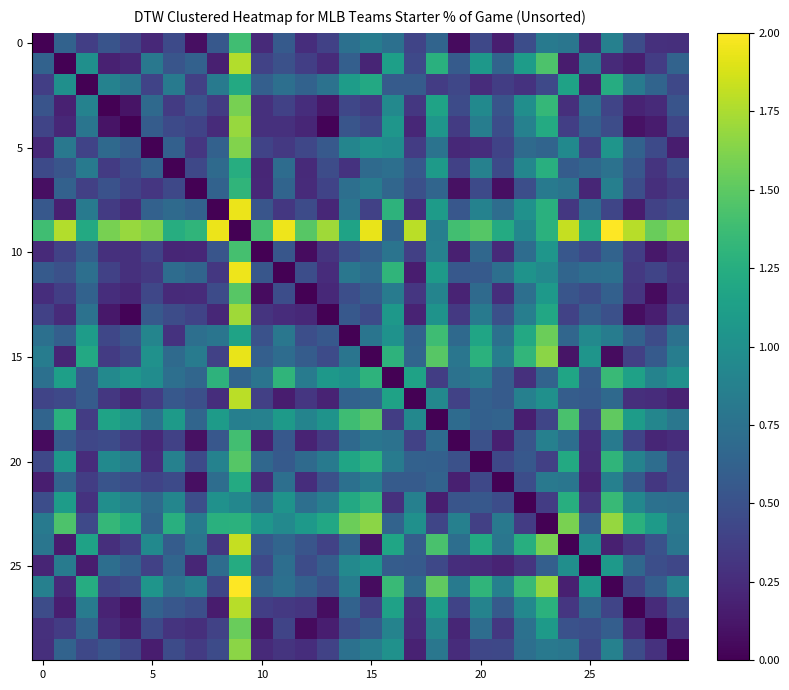

What is the maximum value shown in the chart?

2.0